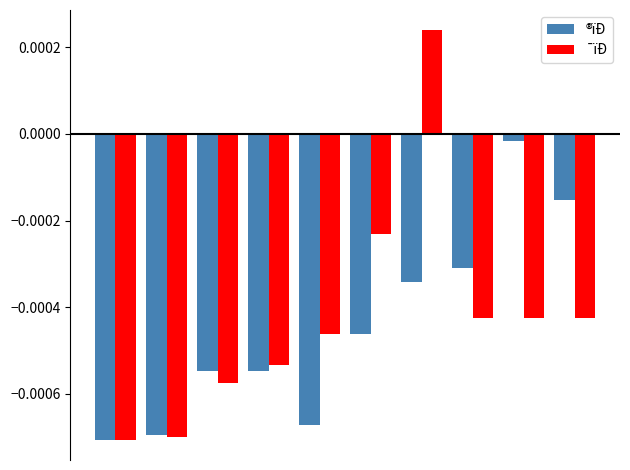

Which series has the largest range (max minus min)?

¯ïÐ